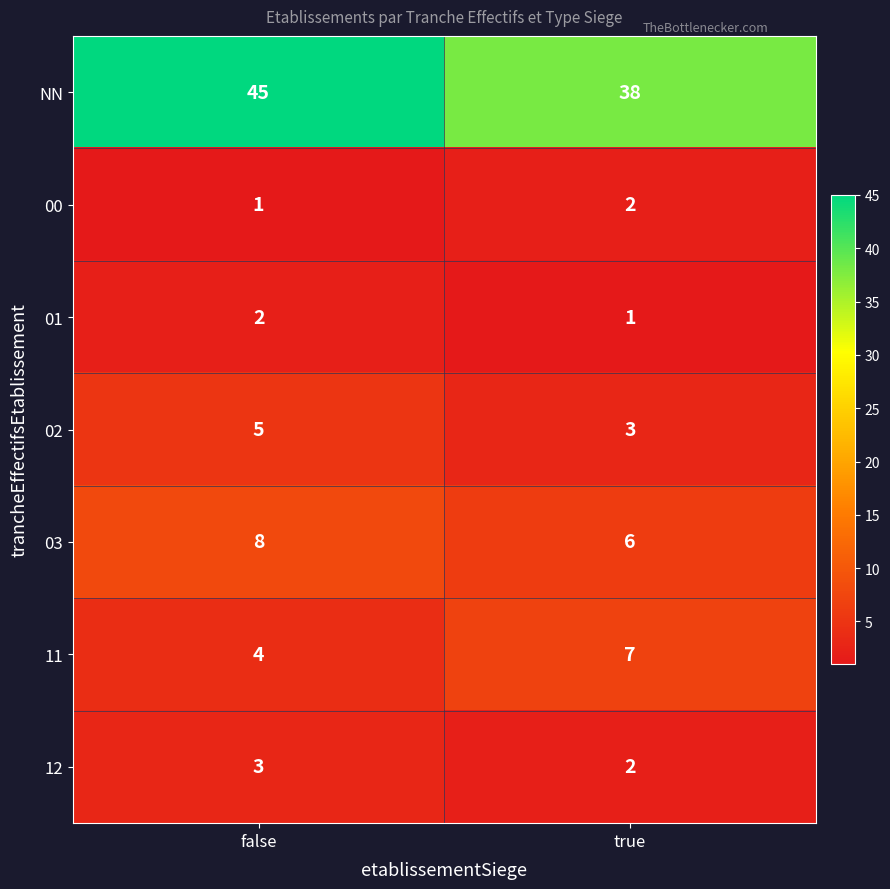

What is the minimum value shown in the chart?

1